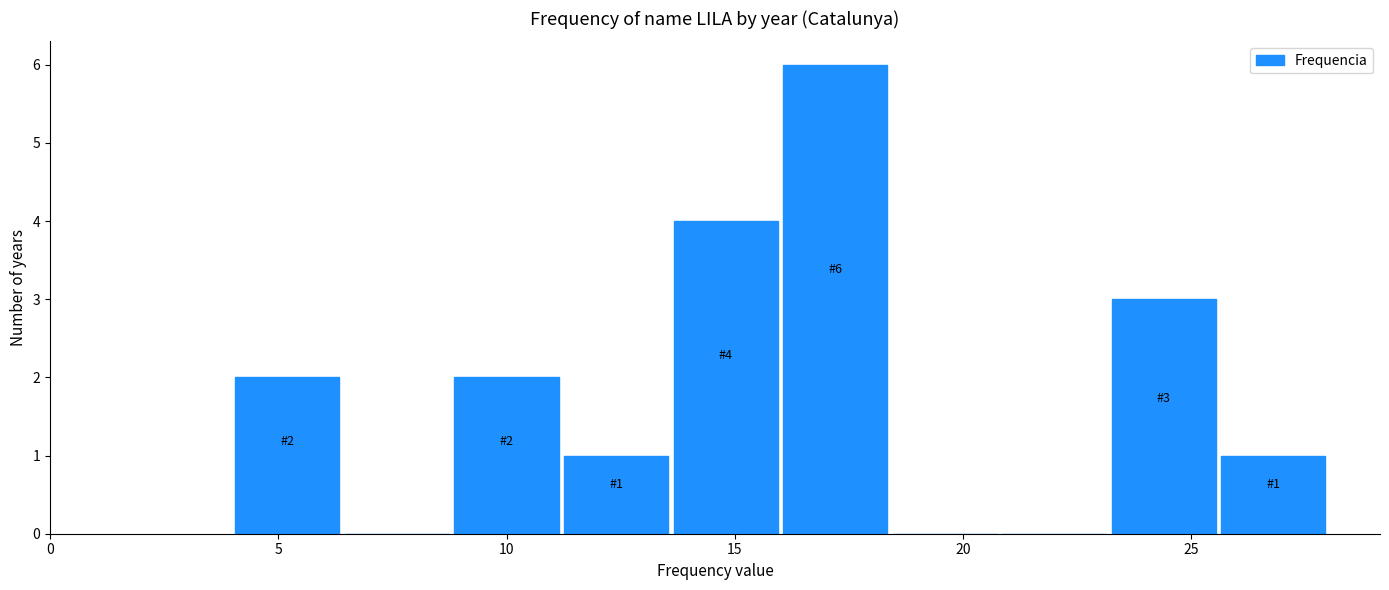

Over which range of the x-axis is the bar tallest?

16.0 to 18.4